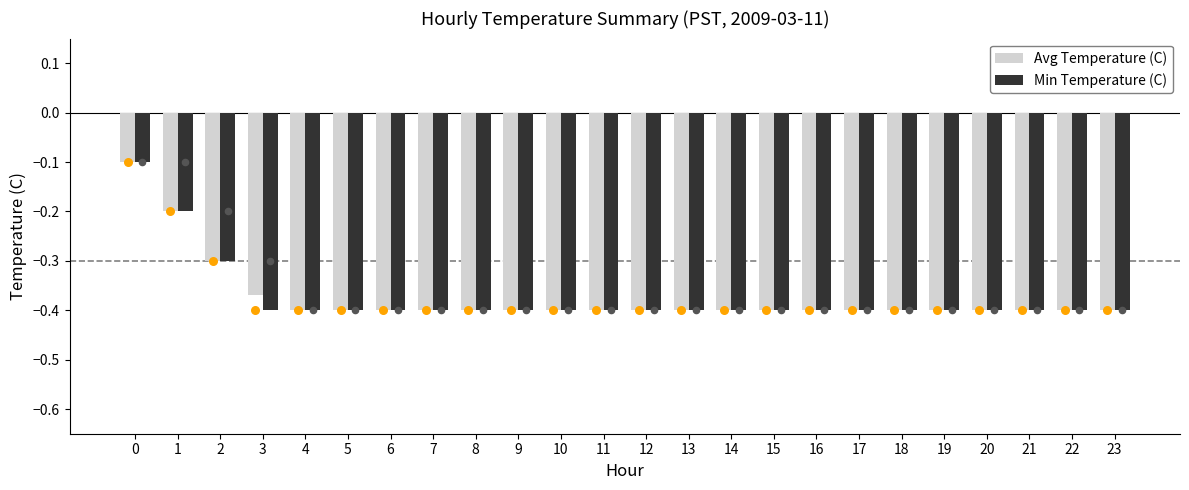

Is the value of Avg Temperature (C) at 13 greater than the value of Min Temperature (C) at 12?

No